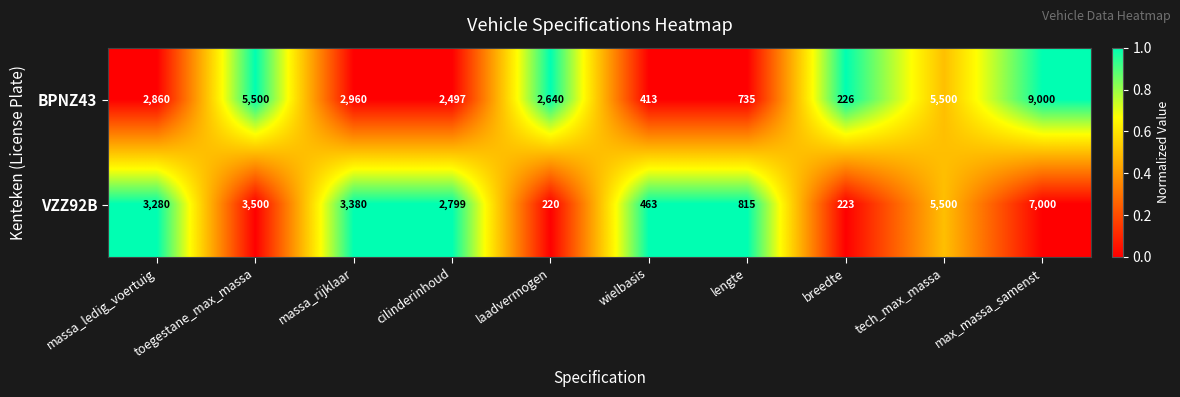

At which category does the chart reach its peak across all series?

max_massa_samenst